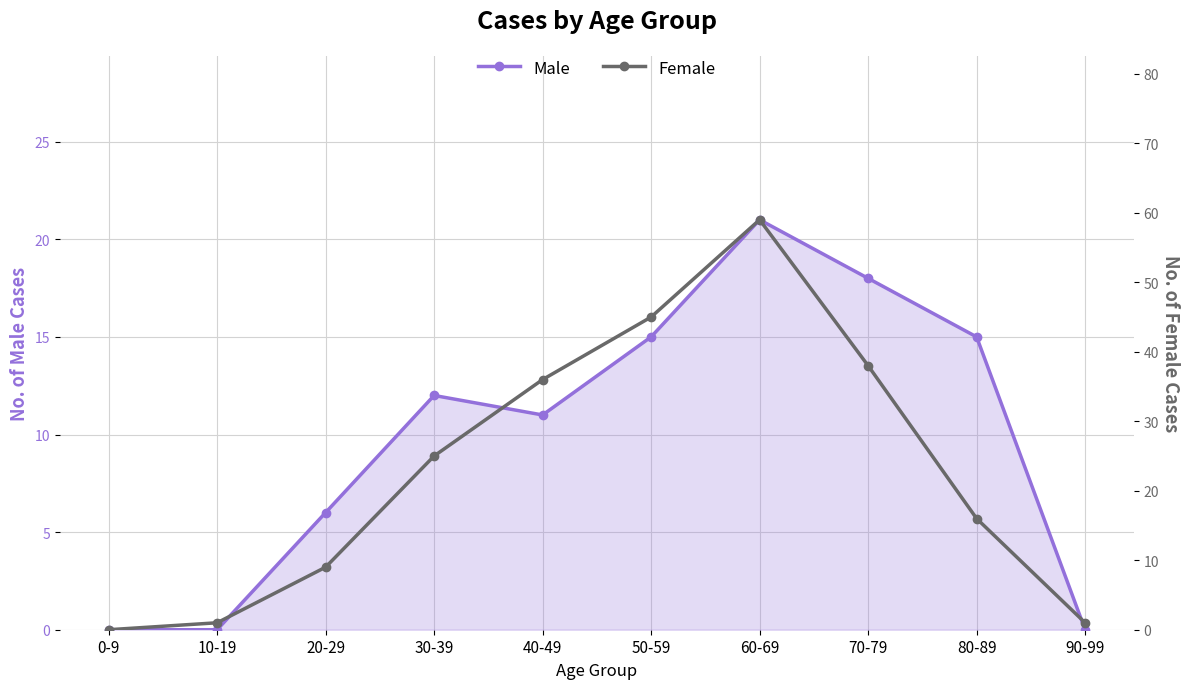

Count the number of data series in this chart.

2